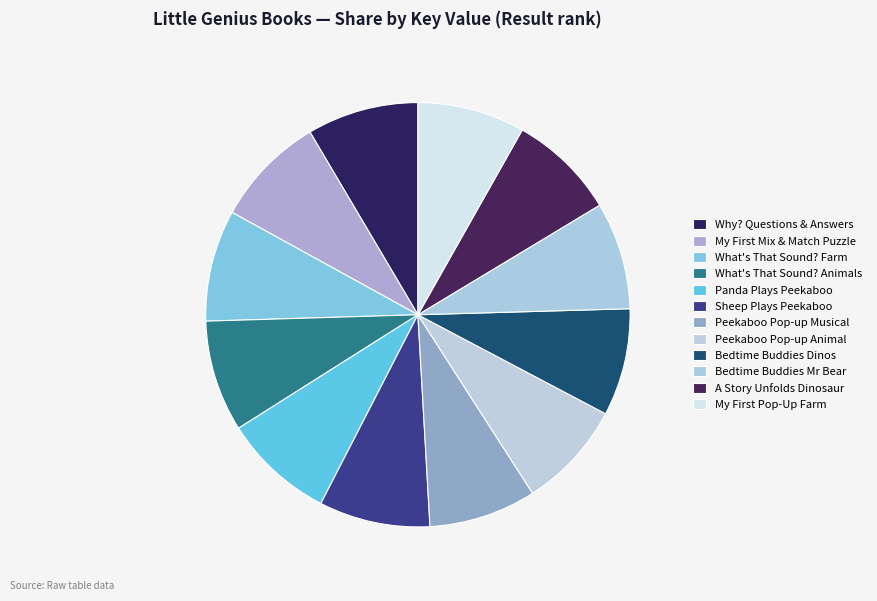

Count the number of slices in the pie.

12